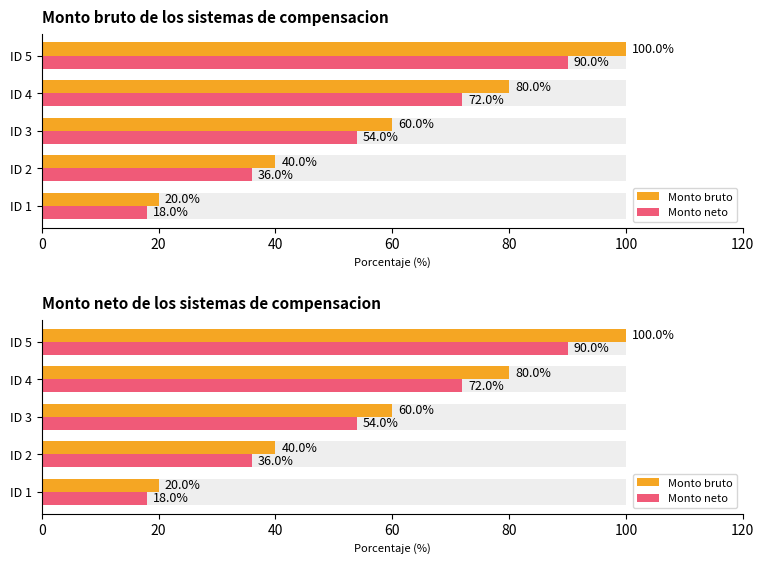

How many values in the Monto bruto series are below 60?

2